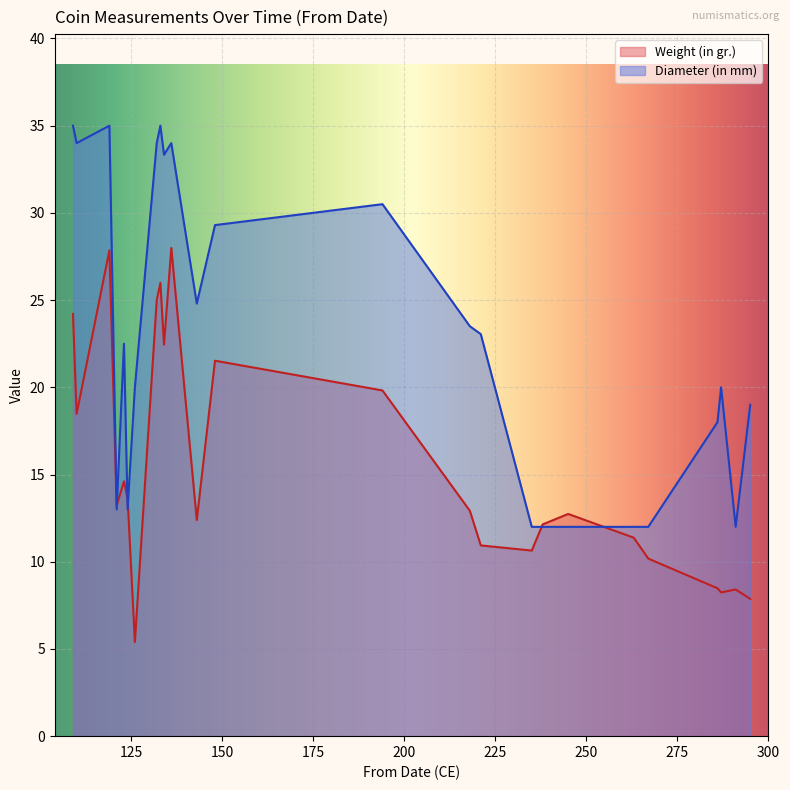

Between 121 and 295, which series saw the biggest shift?

Diameter (in mm)